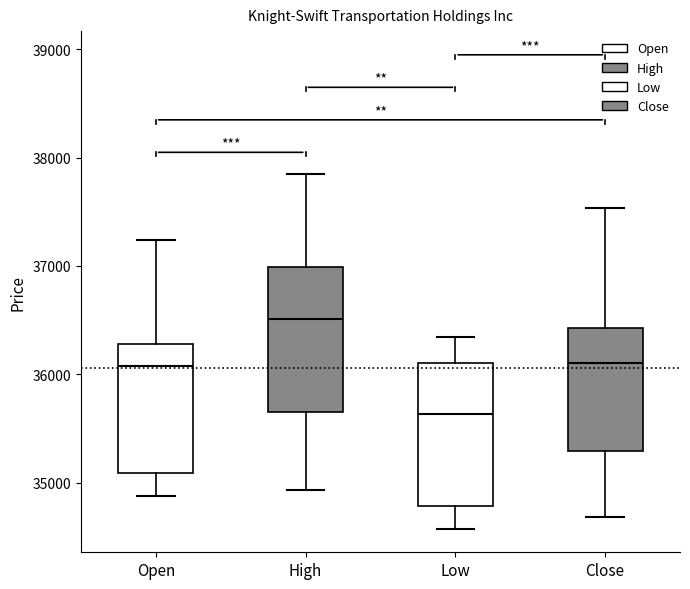

Reading left to right, read every box against the y-axis: the position of its median line, the range the box covers, and the ends of its whiskers. The values are not printed on the chart, so give them approximately, as read against the axis.

Open: median 36100, box 35100 to 36300, whiskers 34900 to 37200
High: median 36500, box 35700 to 37000, whiskers 34900 to 37800
Low: median 35600, box 34800 to 36100, whiskers 34600 to 36300
Close: median 36100, box 35300 to 36400, whiskers 34700 to 37500